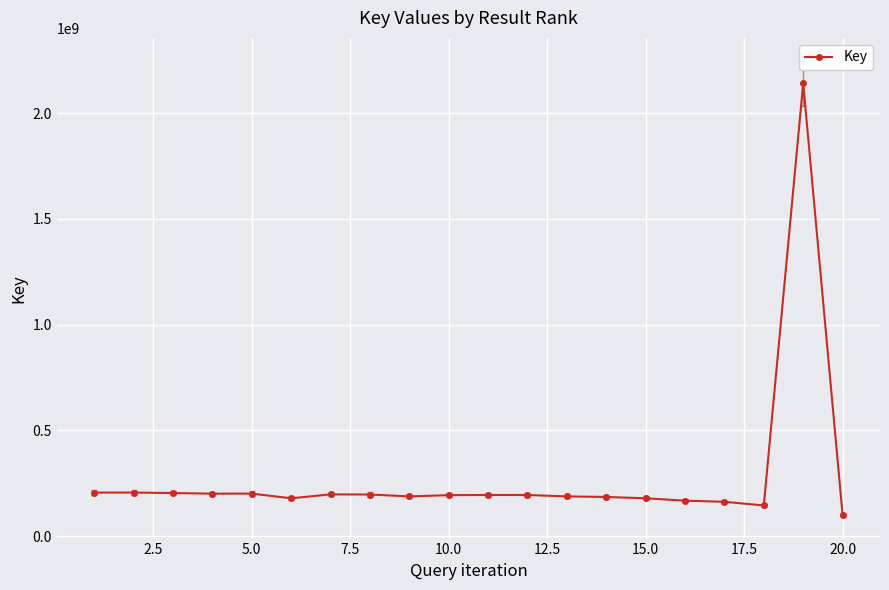

True or false: the data has more than 2 interior local peaks.

True